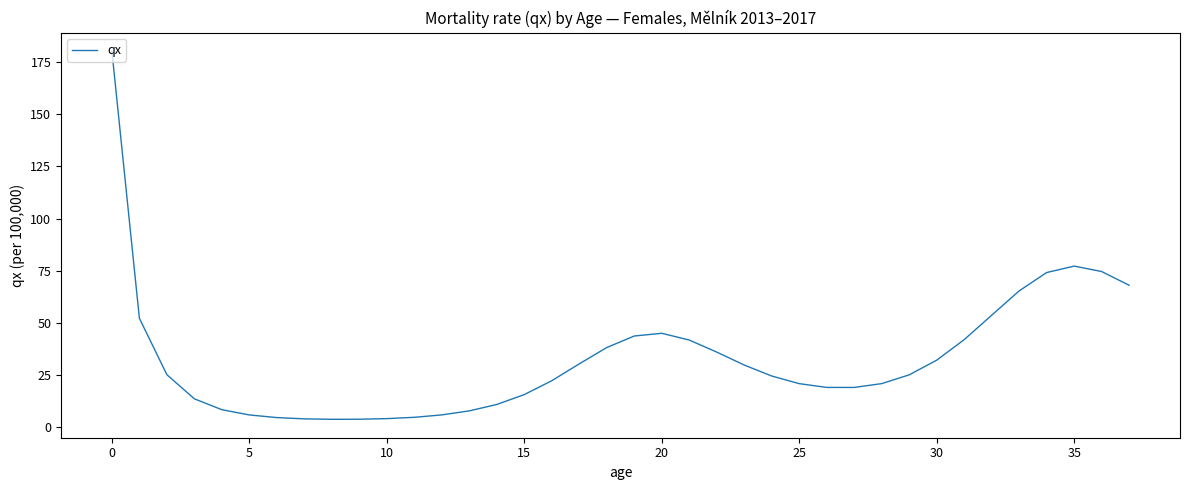

What is the maximum value shown in the chart?

180.2